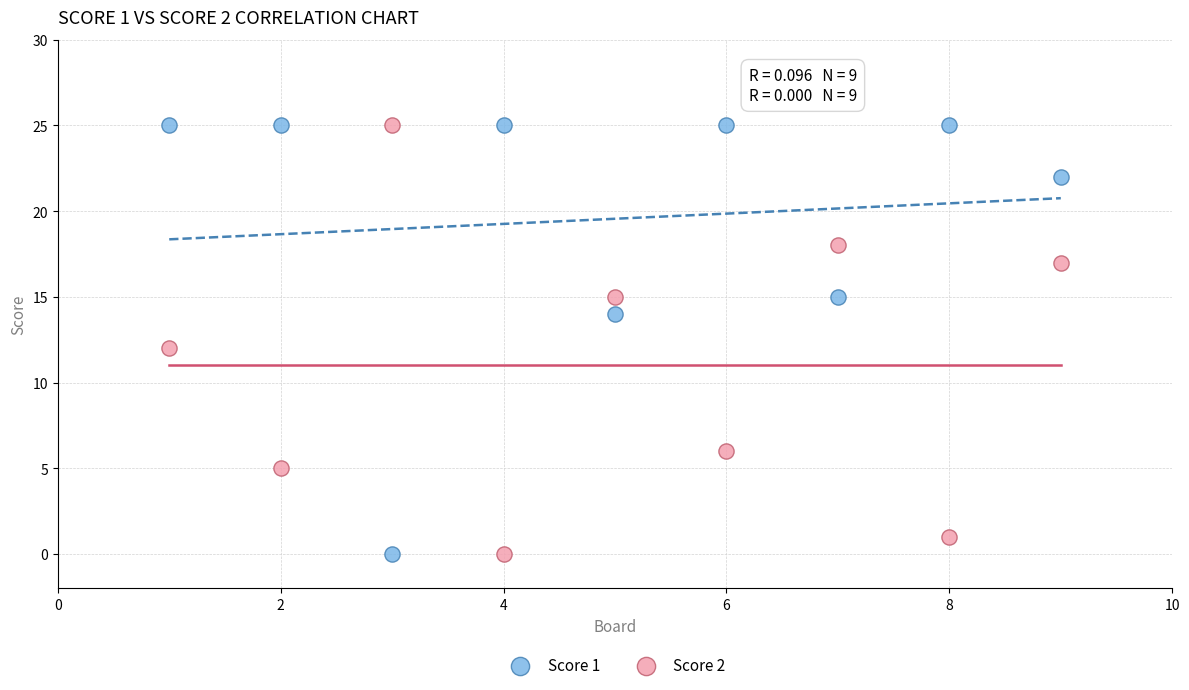

Across all data points, what is the range of Y values (max minus min)?

25